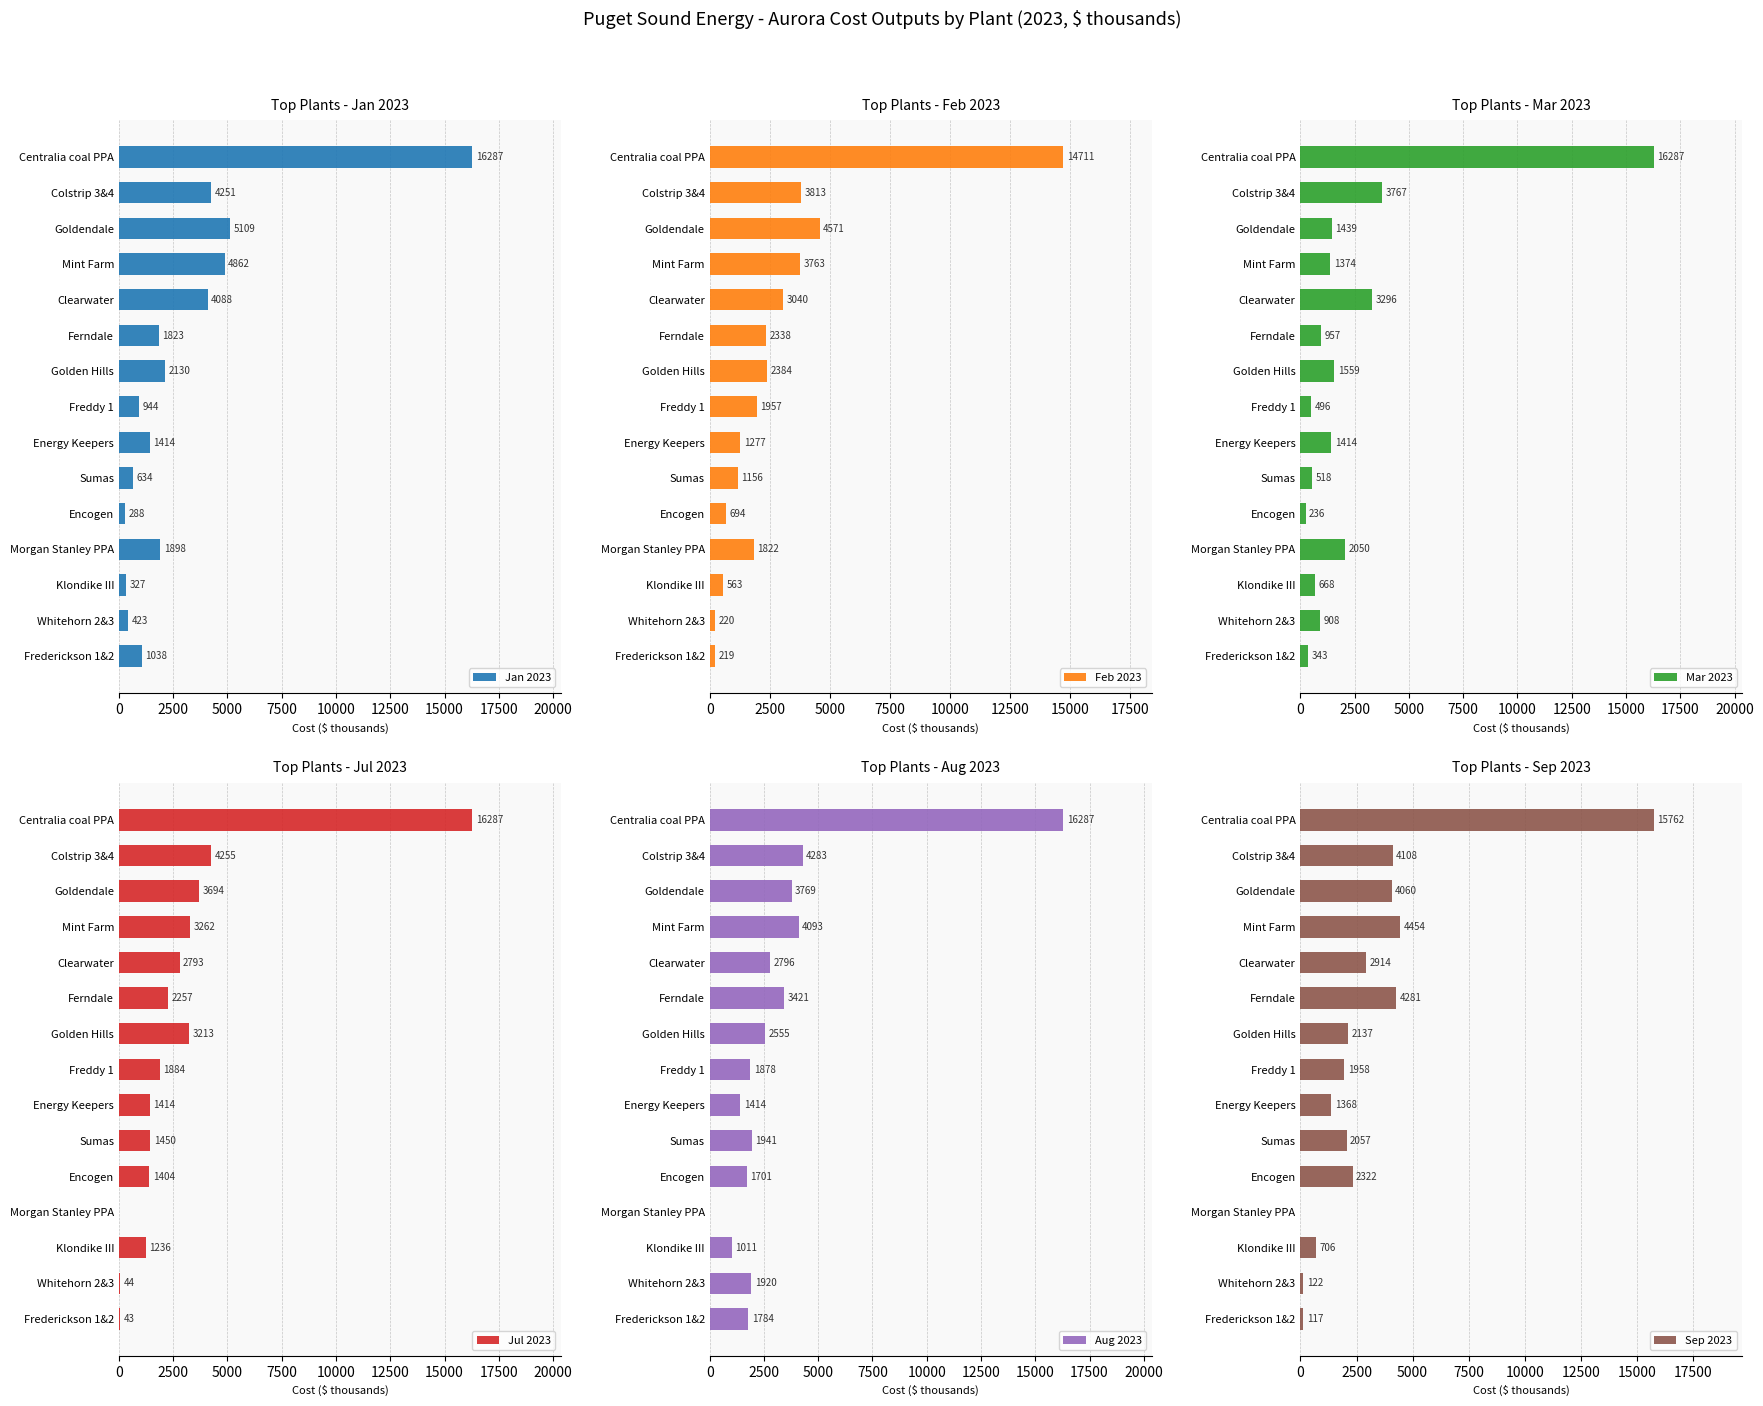

Is it true that Sep 2023 equals 1368.0 at Energy Keepers?

True